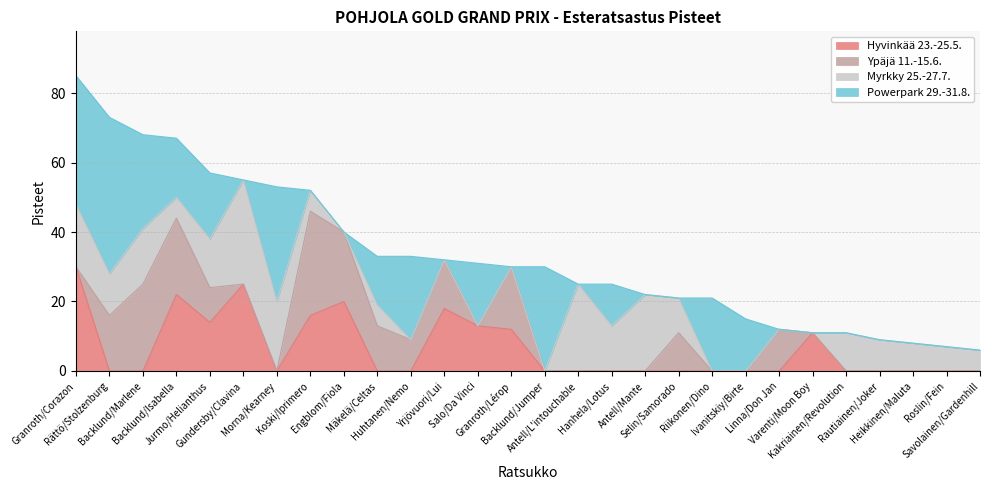

Which series changed the most between Hanhela/Lotus and Kakriainen/Revolution?

Powerpark 29.-31.8.